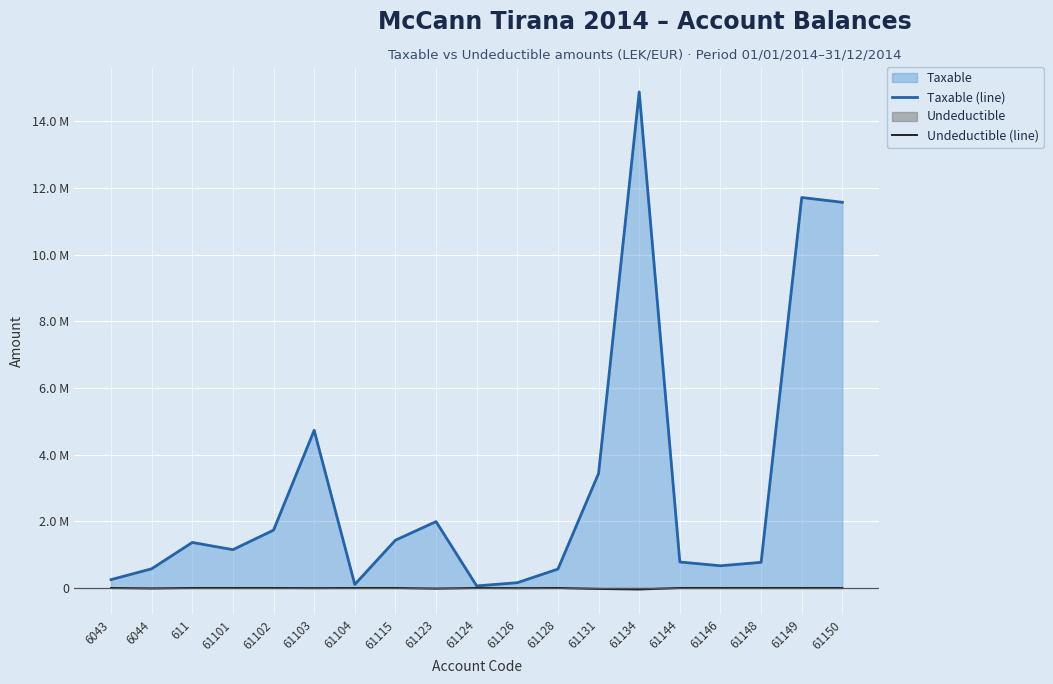

At which label does Undeductible (line) reach its minimum?

61134